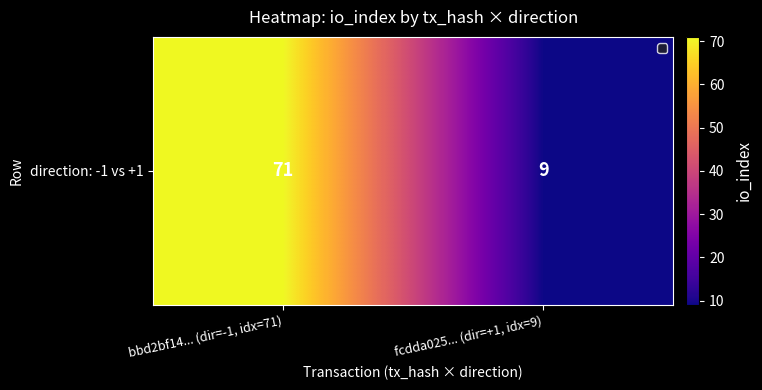

Which category has the lowest value across all series?

fcdda025... (dir=+1, idx=9)